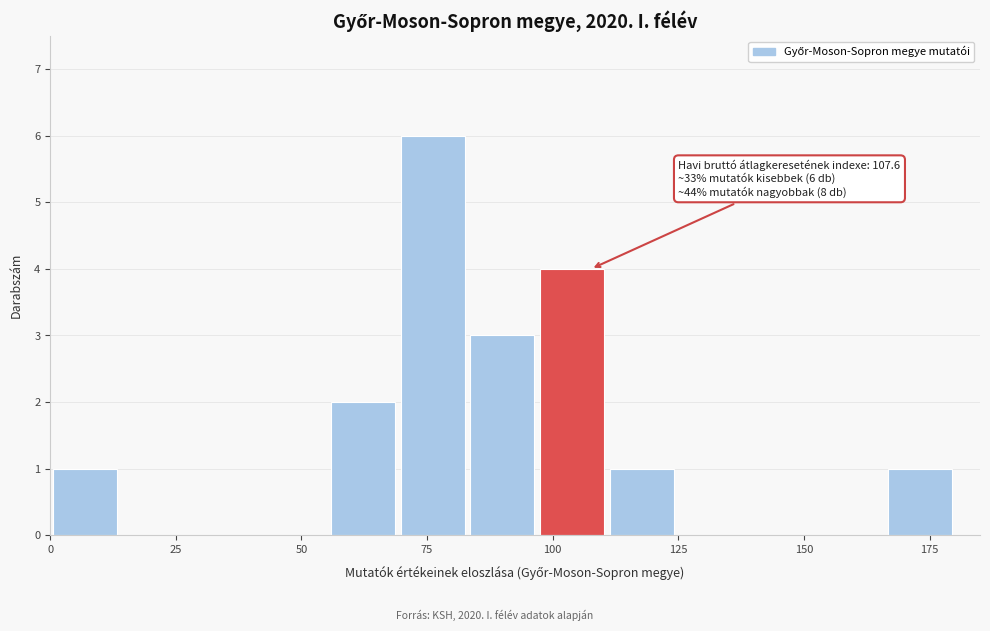

Read against the x-axis, roughly where is the centre of the tallest bar?

75